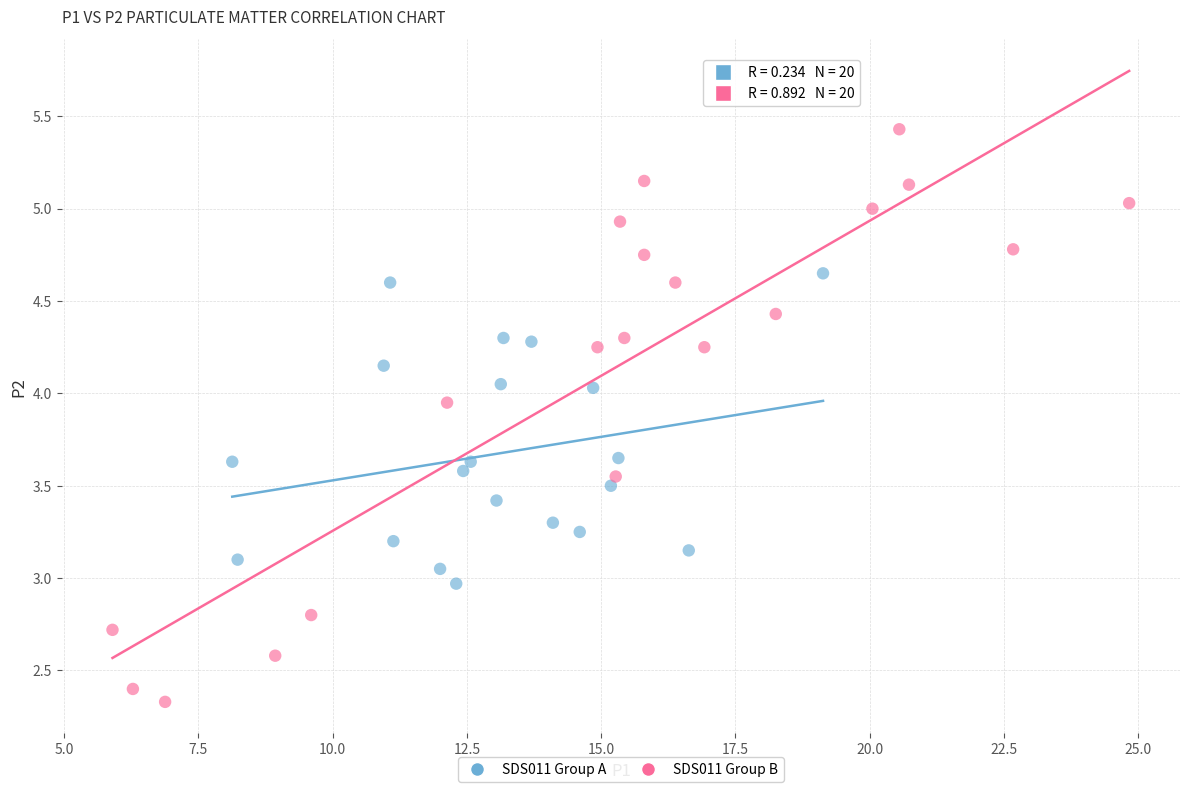

Which series has the widest spread of Y values?

SDS011 Group B